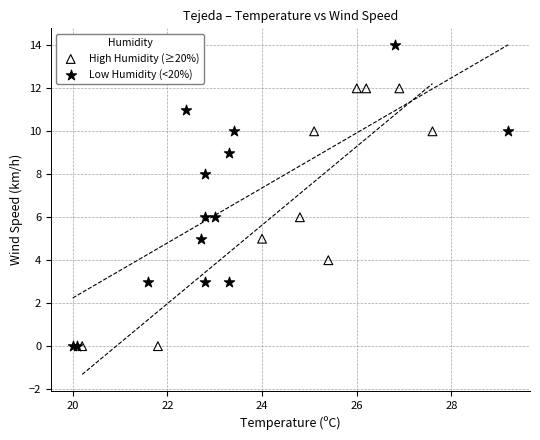

Which series has the largest Y range (max minus min)?

Low Humidity (<20%)